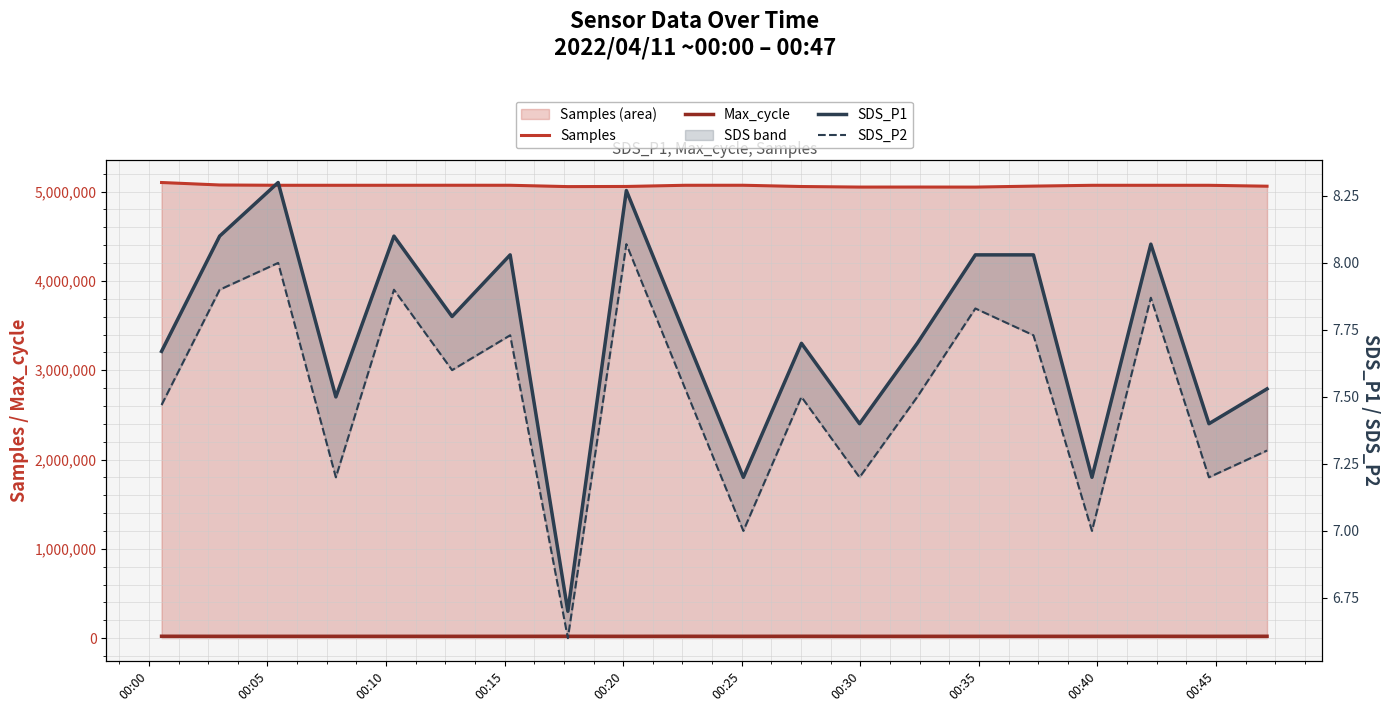

What are all the series names shown in the legend?

Samples, Max_cycle, SDS_P1, SDS_P2